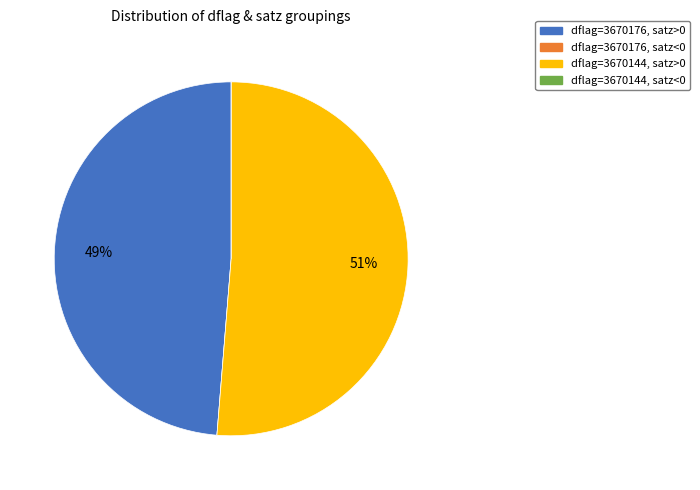

To the nearest percent, what is the difference between the largest and smallest slice percentages?

51%